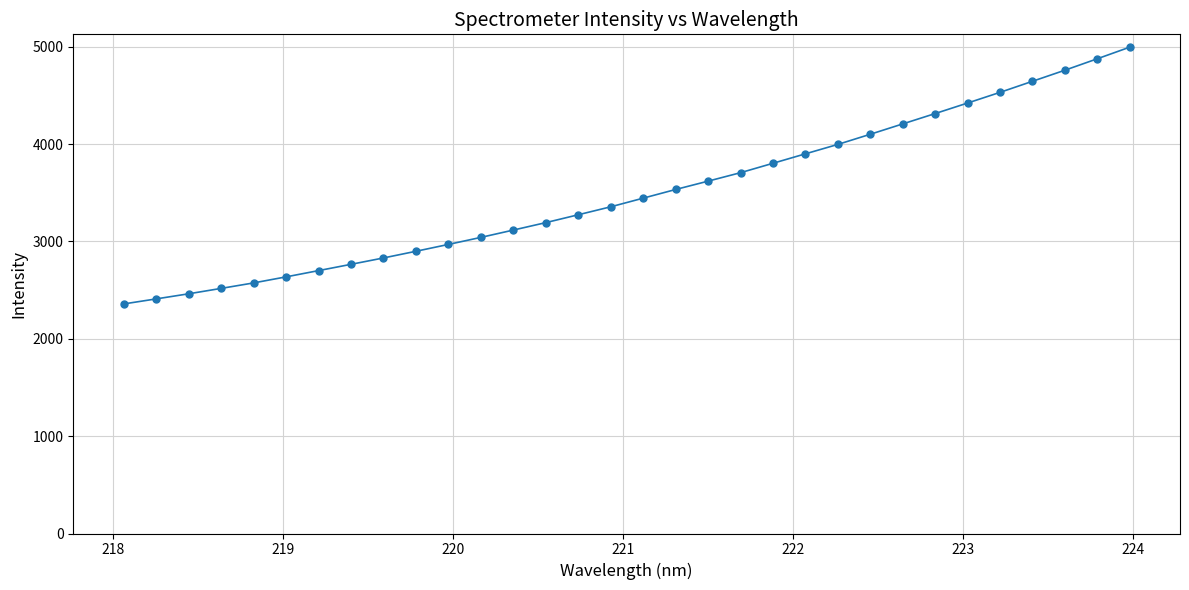

What is the maximum value shown in the chart?

4994.6